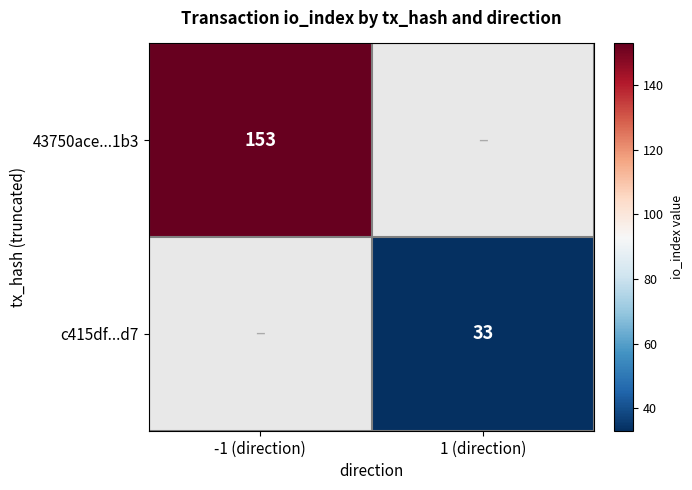

How many data points does each series have?

2